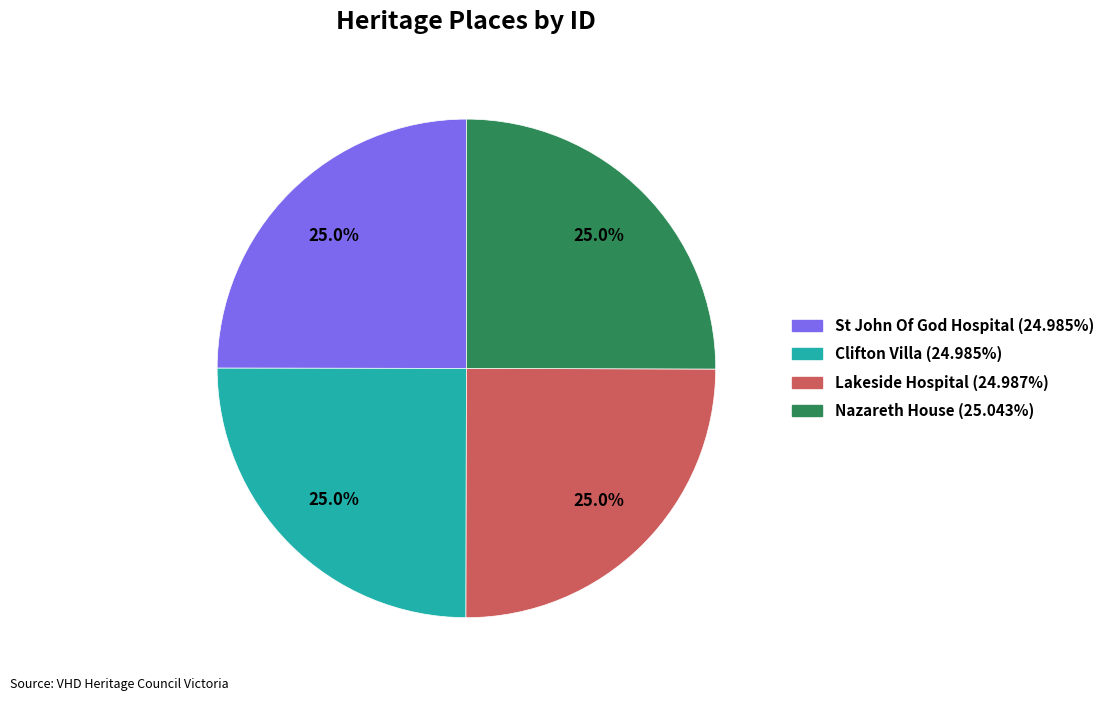

How many segments does this pie chart have?

4